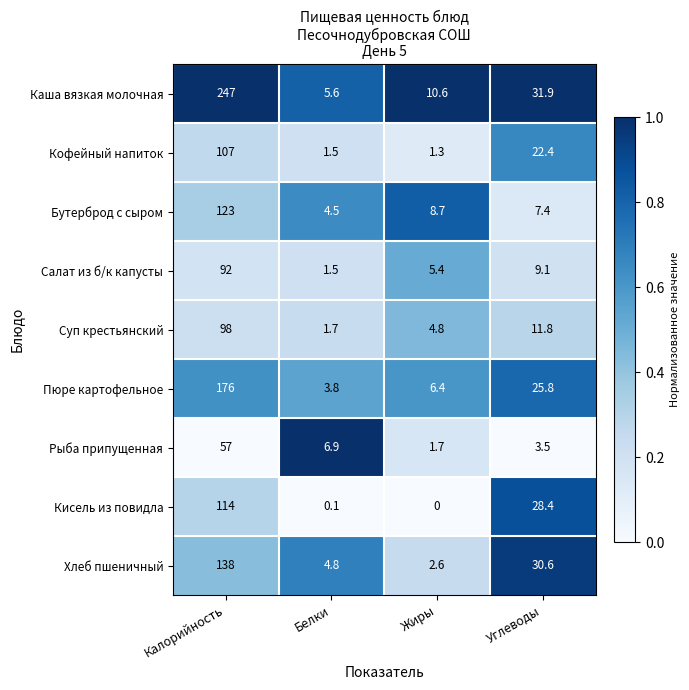

Between Белки and Углеводы, which series saw the biggest shift?

Кисель из повидла